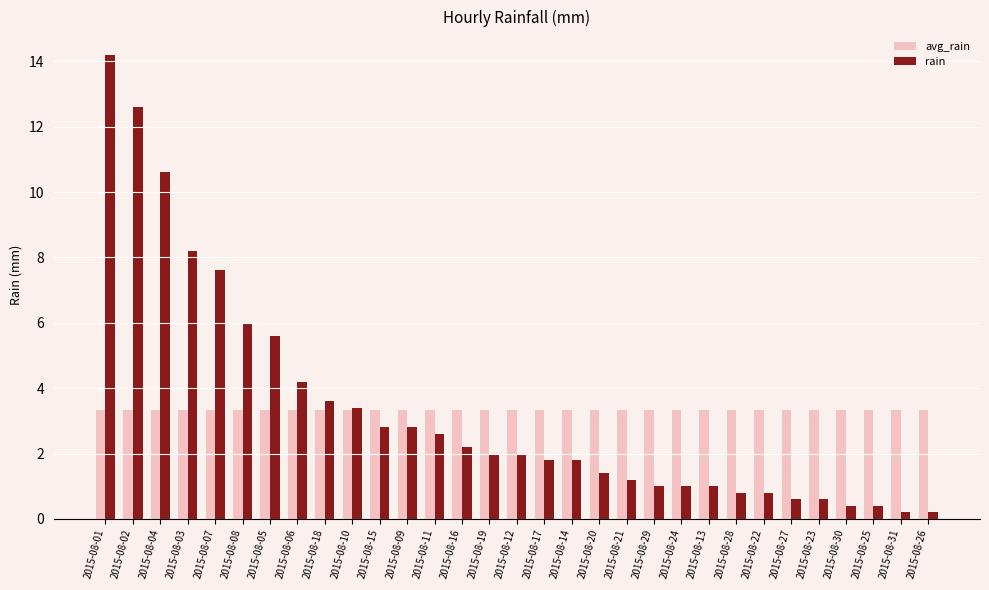

At which label does rain first exceed 2?

2015-08-01